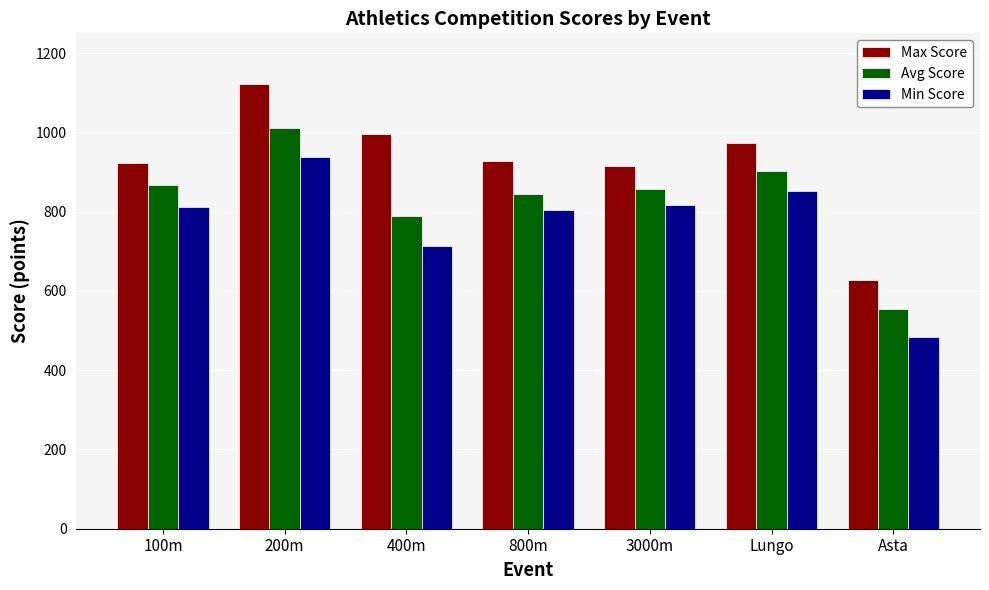

At which category is the sum across all series the highest?

200m